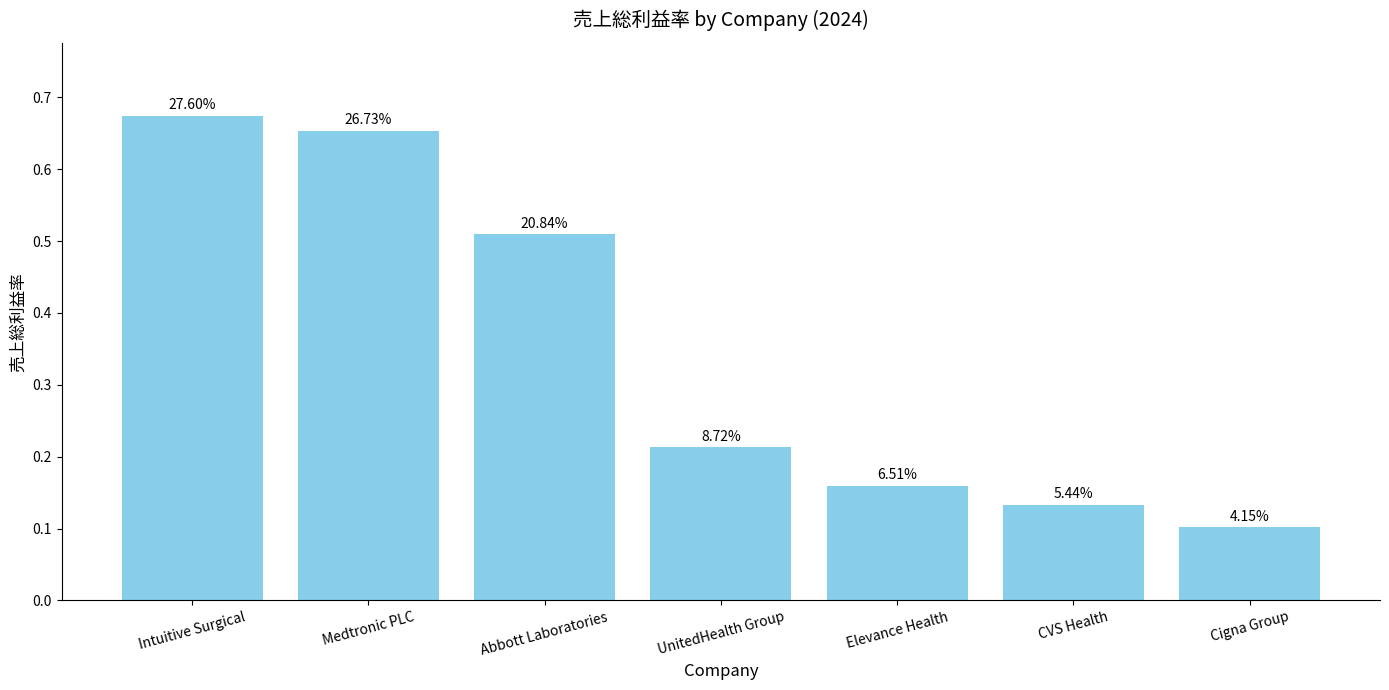

What is the approximate value at Abbott Laboratories?

0.5